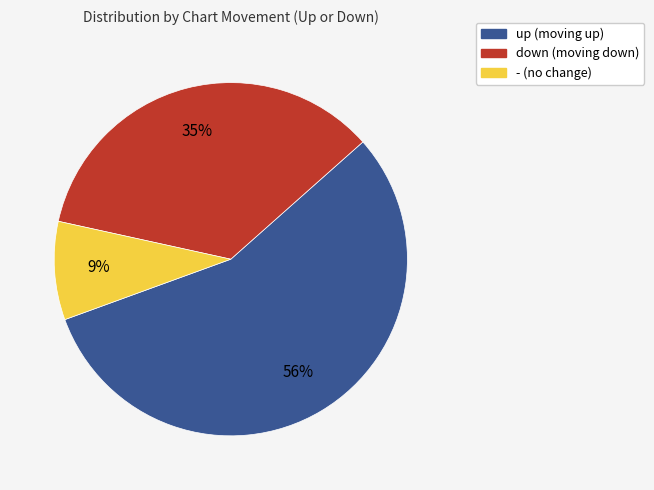

To the nearest percent, what is the combined percentage of - and up?

65%